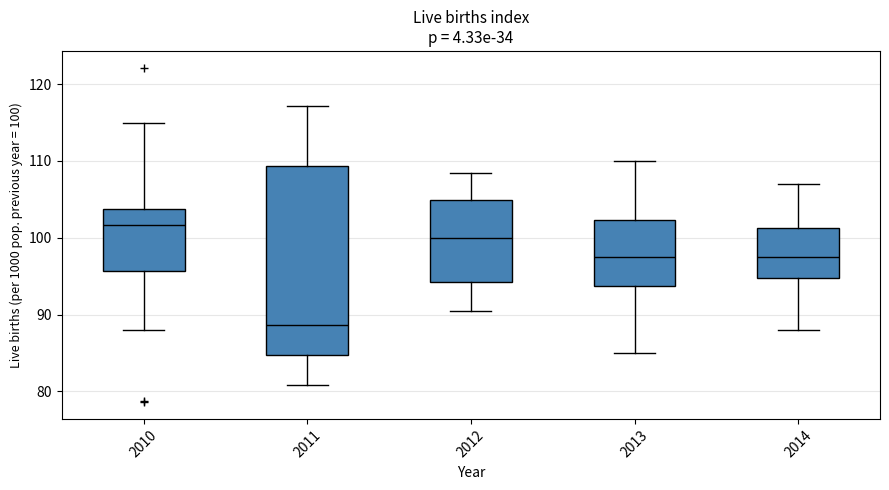

Where does the upper whisker of the box at x = 2012 end on the y-axis? The values are not printed on the chart, so give them approximately, as read against the axis.

108